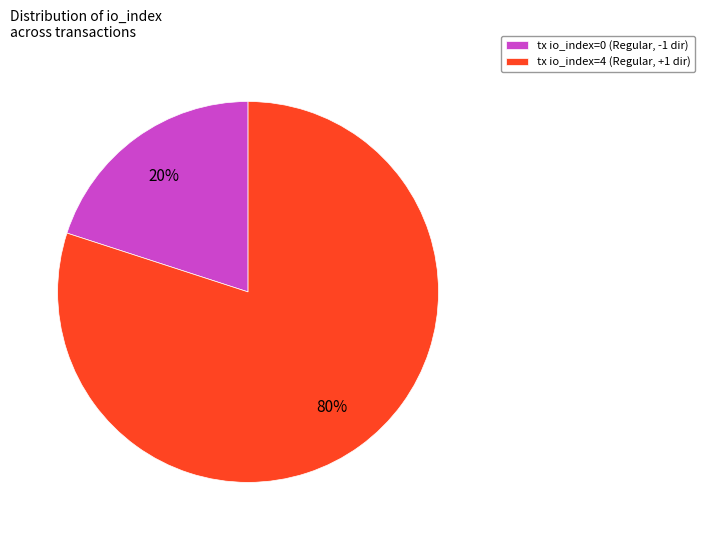

To the nearest percent, what is the difference between the largest and smallest slice percentages?

60%